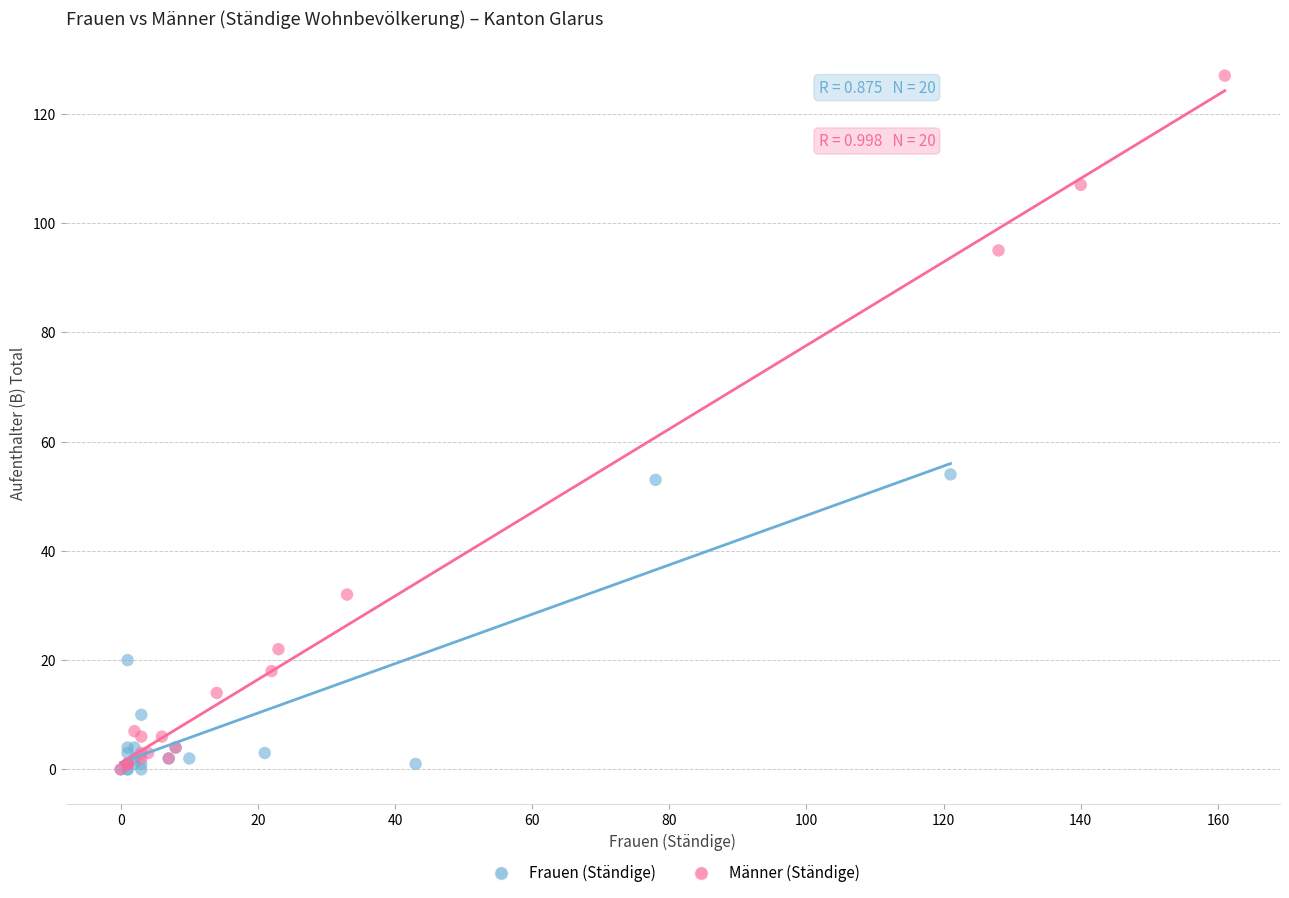

Which series reaches the maximum Y coordinate?

Männer (Ständige)